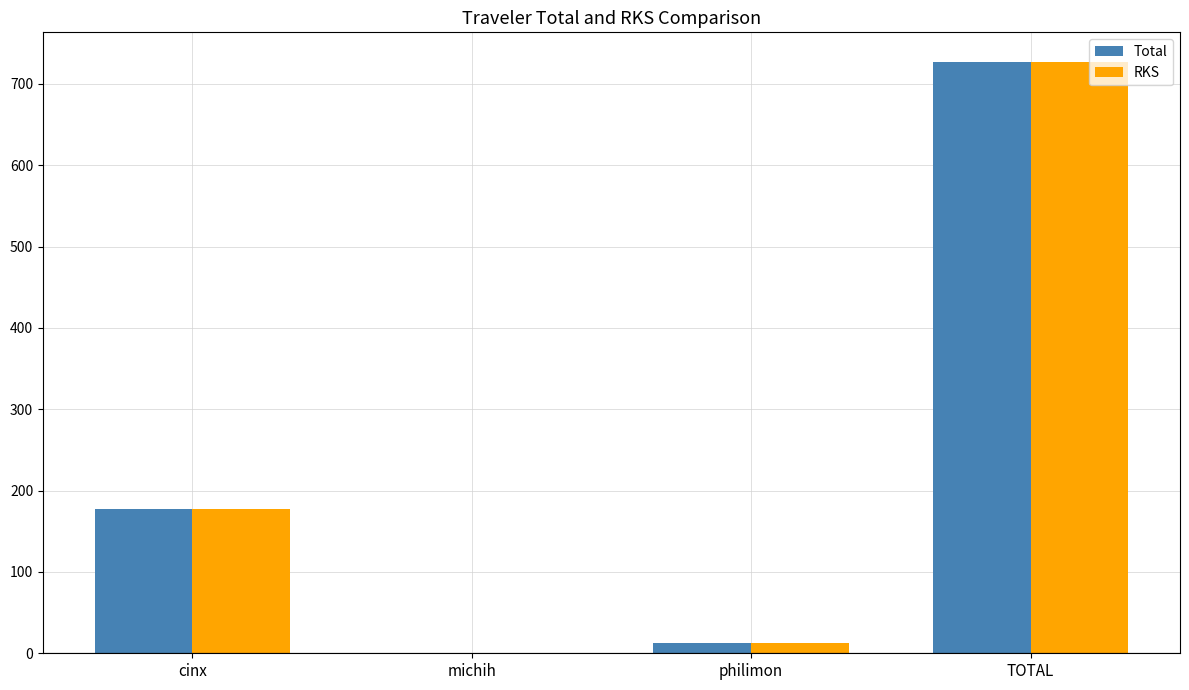

What is the total value across all series at cinx?

355.4